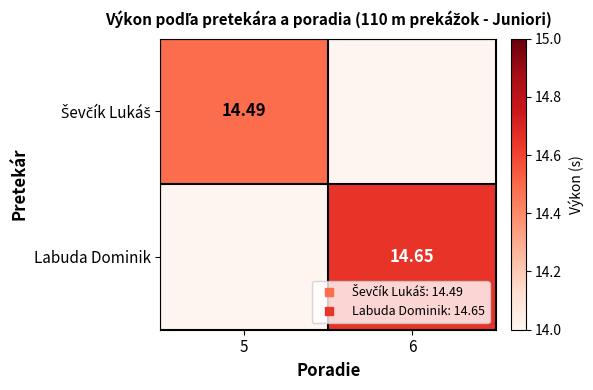

Is it true that Labuda Dominik equals 6.8 at 5?

False